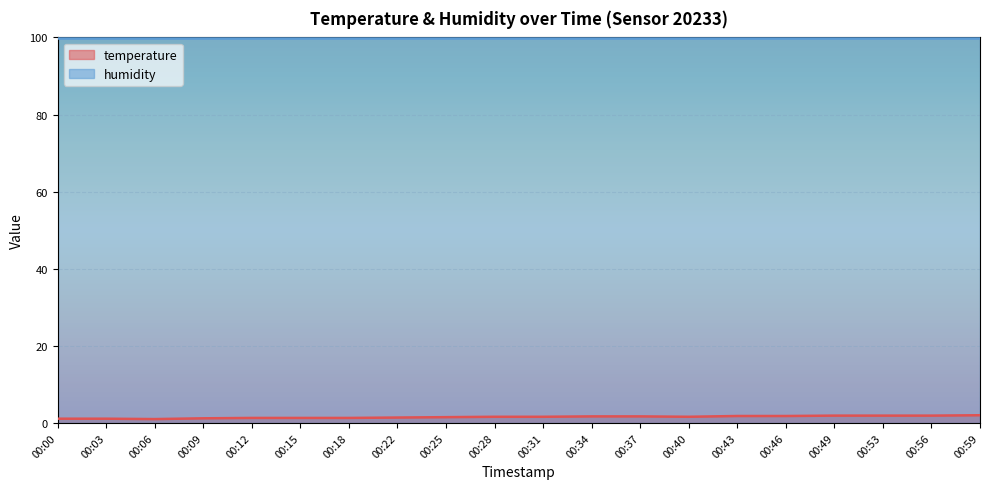

Is it true that the value at 00:40 is 2.8?

False